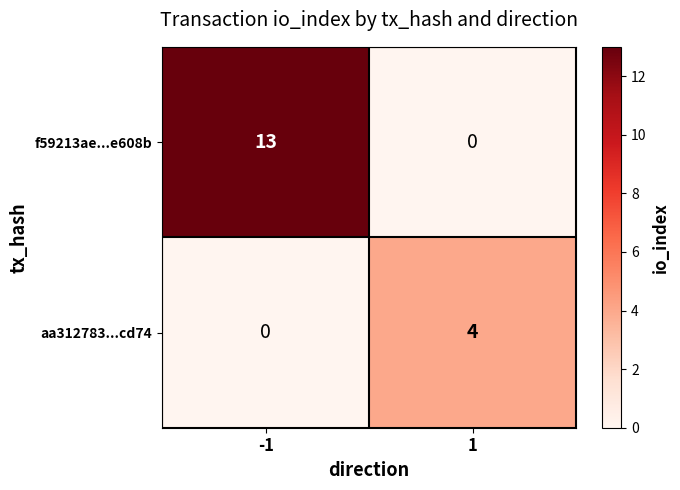

What is the difference between the maximum and minimum values in the aa312783...cd74 series?

4